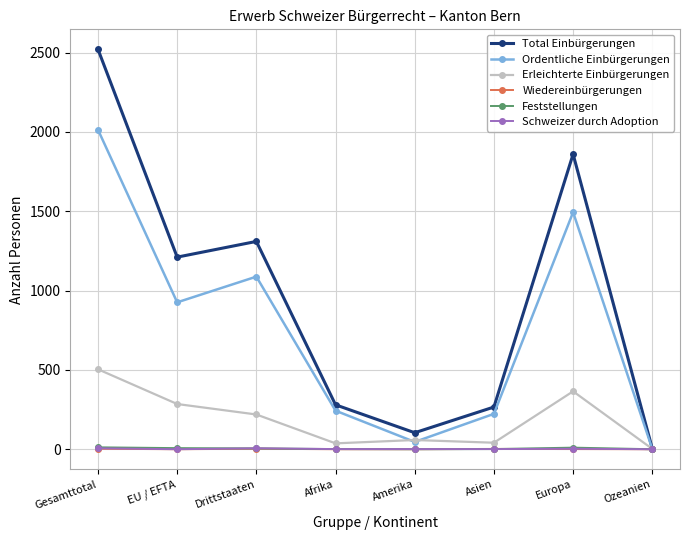

What is the label of the 8th point from the left?

Ozeanien